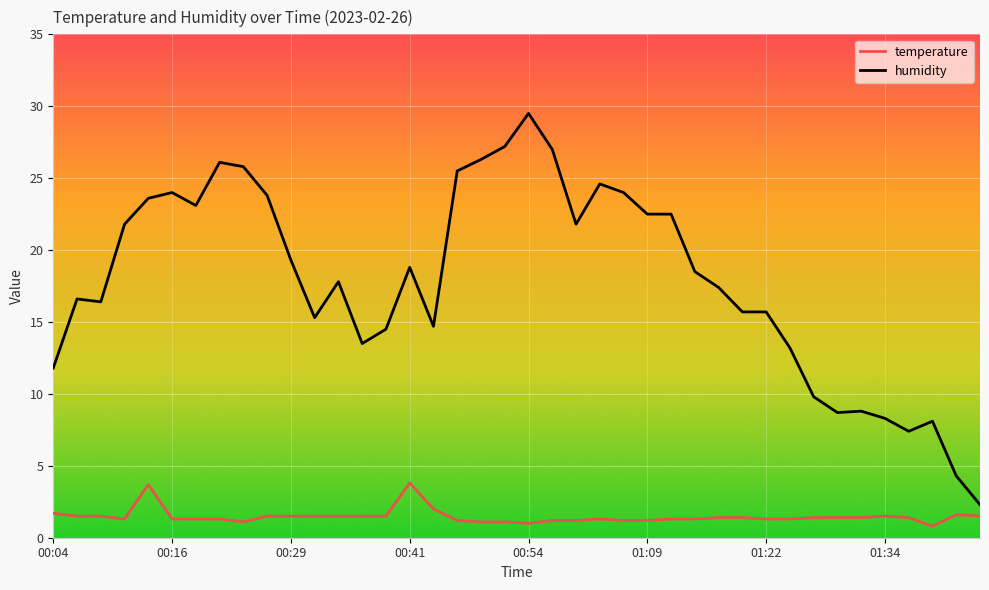

Which series has the largest total across all categories?

humidity